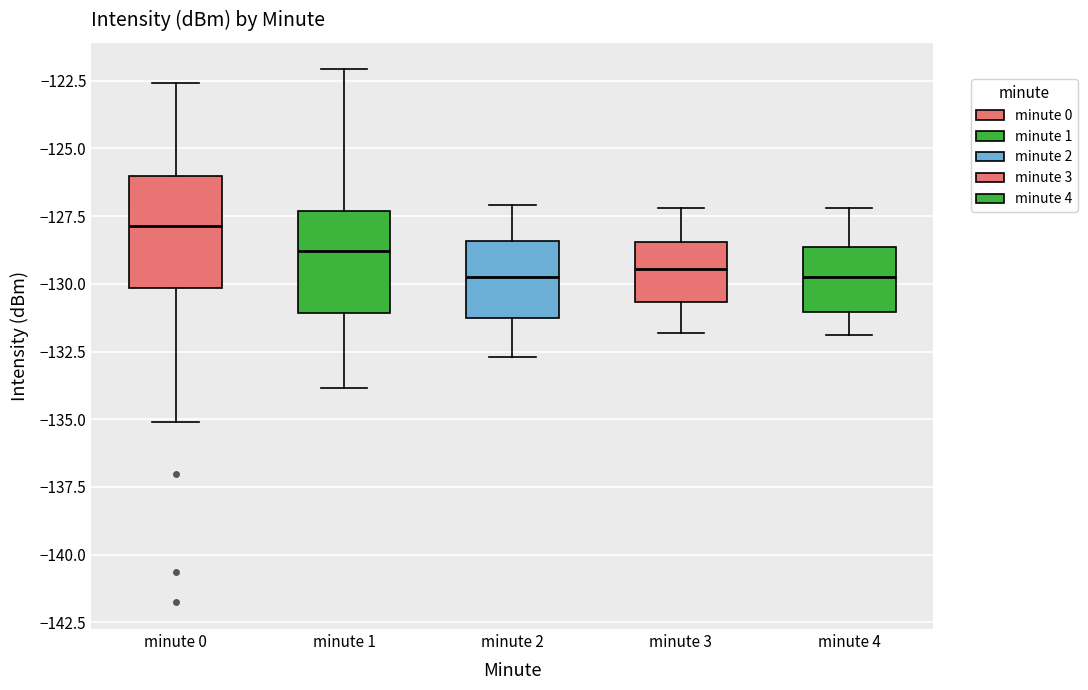

Reading left to right, transcribe this box plot: for each box, give where its median line is, the range the box spans, and where its two whiskers end, as read against the y-axis. The values are not printed on the chart, so give them approximately, as read against the axis.

minute 0: median -128.0, box -130.0 to -126.0, whiskers -135.0 to -122.5
minute 1: median -129.0, box -131.0 to -127.5, whiskers -134.0 to -122.0
minute 2: median -129.5, box -131.5 to -128.5, whiskers -132.5 to -127.0
minute 3: median -129.5, box -130.5 to -128.5, whiskers -132.0 to -127.0
minute 4: median -129.5, box -131.0 to -128.5, whiskers -132.0 to -127.0